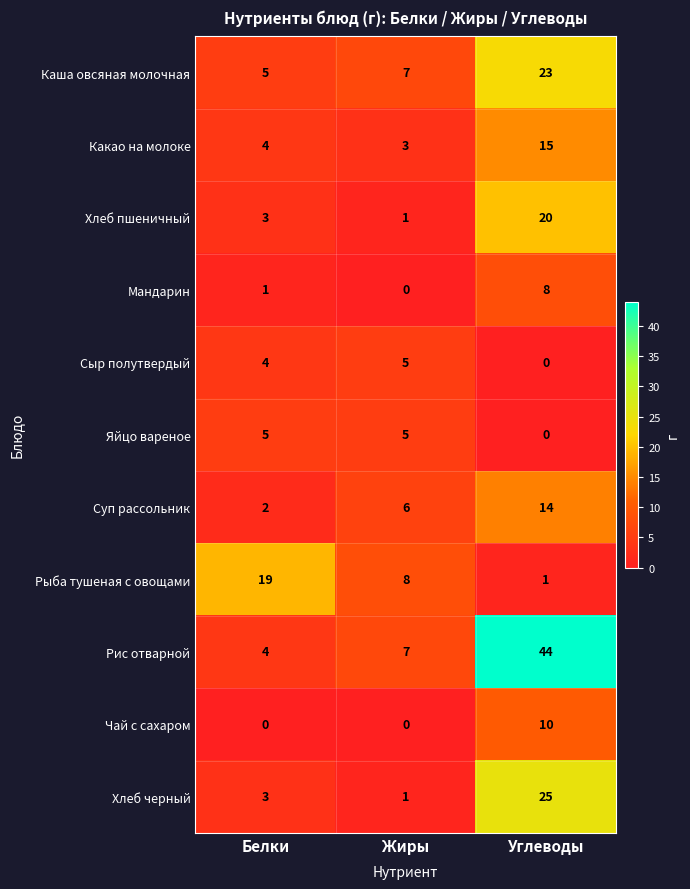

What is the total value across all series at Углеводы?

160